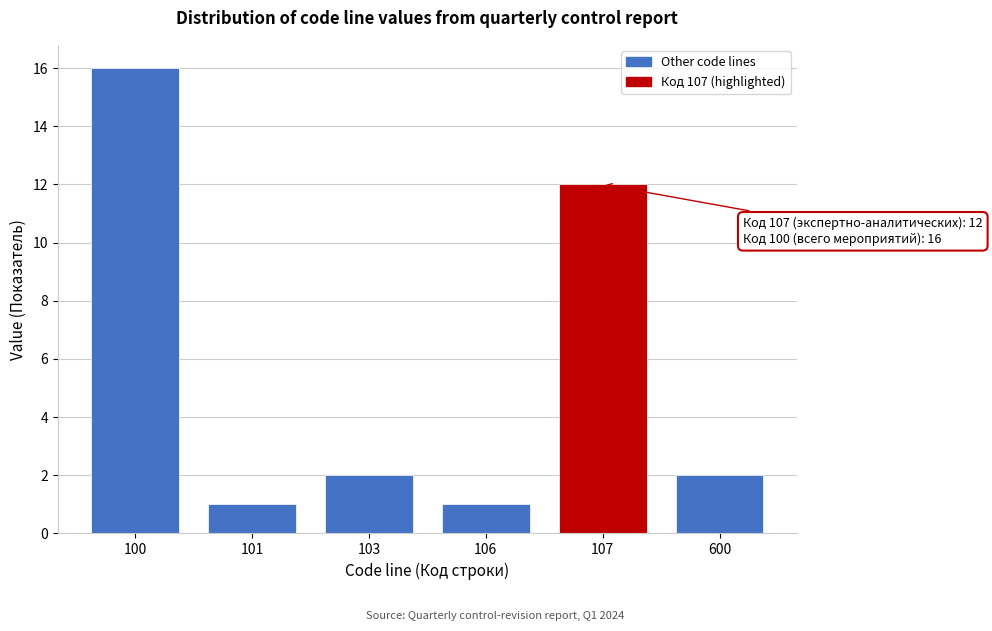

Reading left to right, list all the values displayed in this chart.

16	1	2	1	12	2